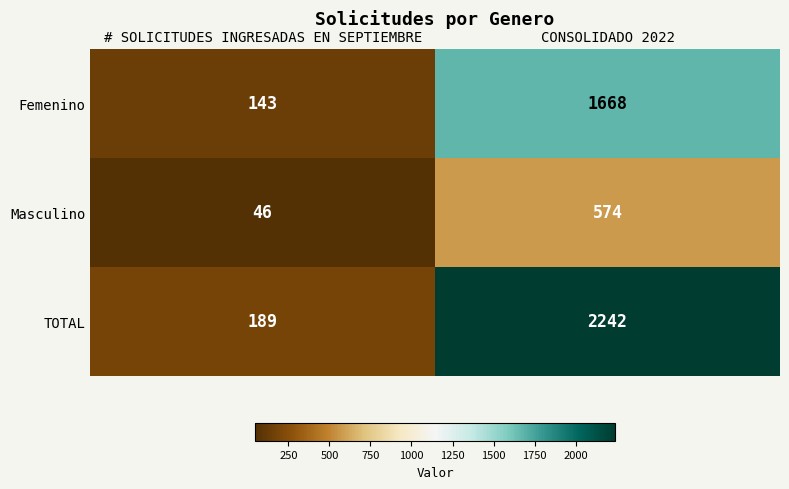

Which category has the lowest value across all series?

# SOLICITUDES INGRESADAS EN SEPTIEMBRE